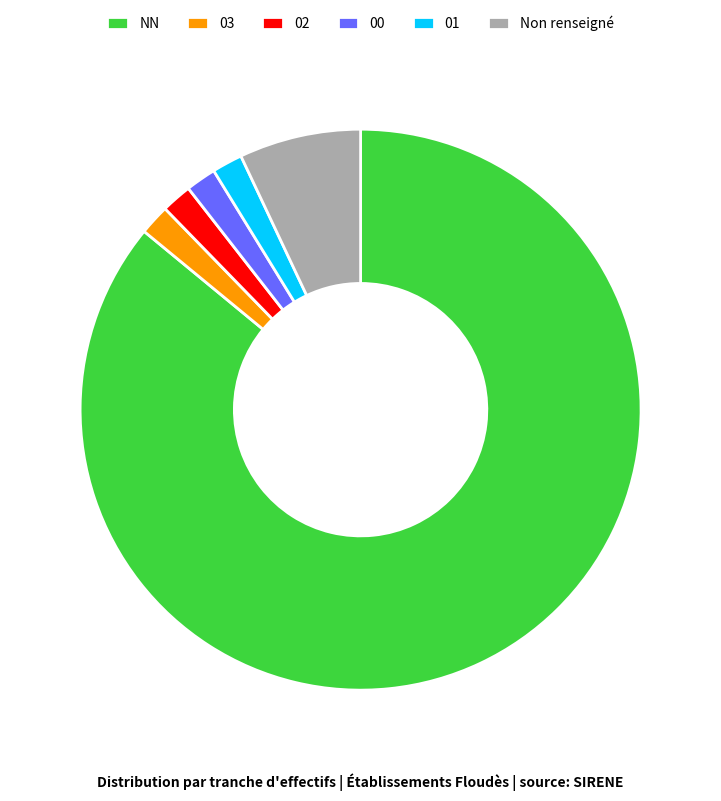

Does any single category account for the majority?

Yes